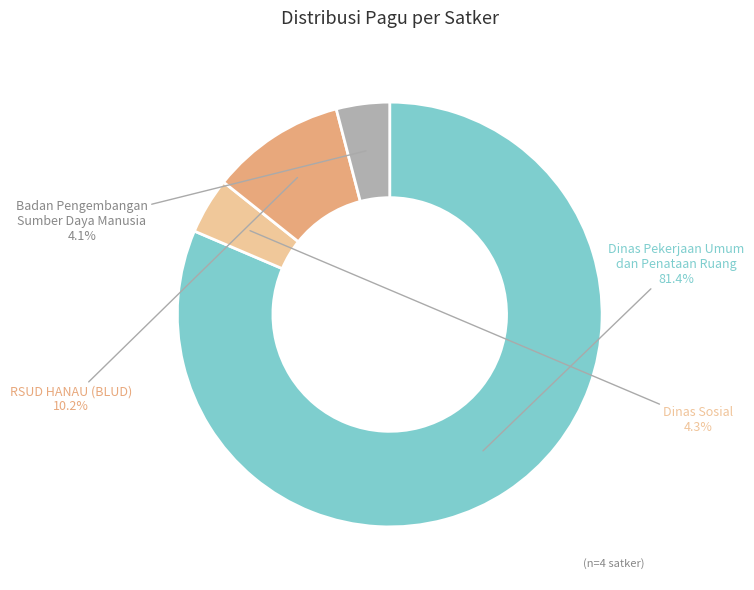

Is the sum of Dinas Pekerjaan Umum dan Penataan Ruang and Badan Pengembangan Sumber Daya Manusia greater than half?

Yes